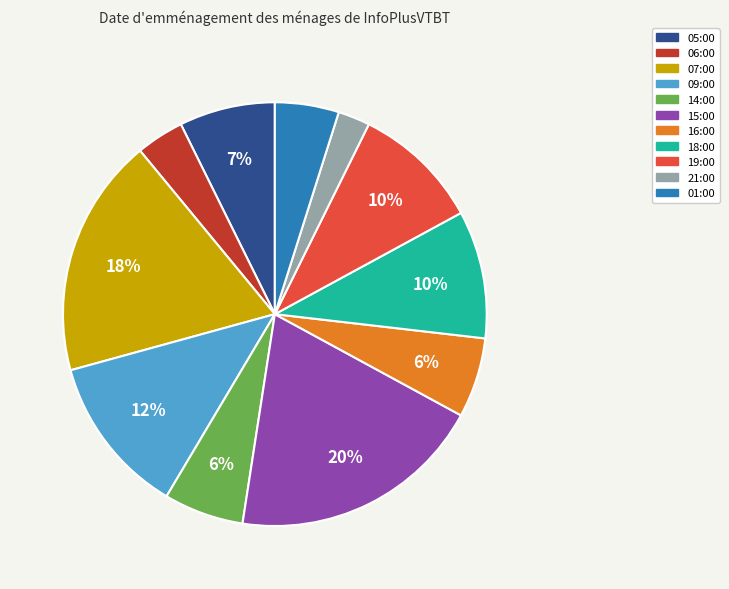

The 18:00 slice represents 10% of the pie. True or false?

True